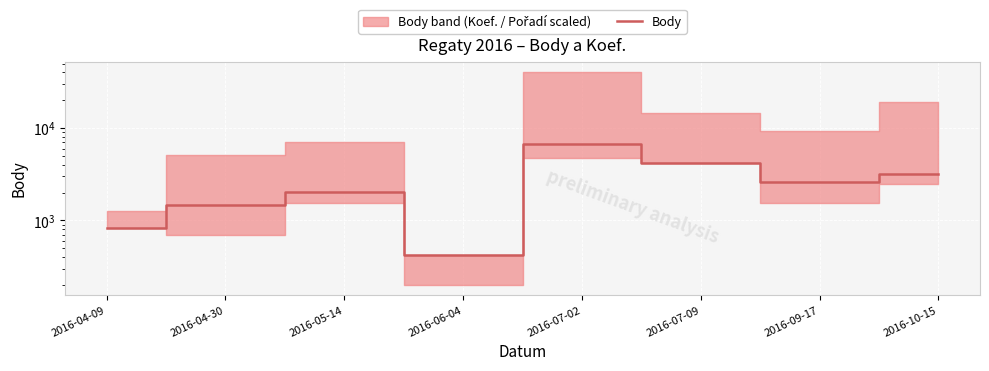

At which label does the data first exceed 2630?

2016-07-02